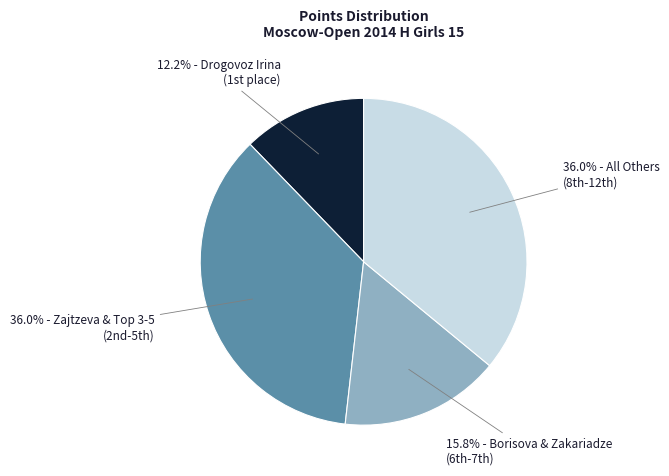

Is there any slice that represents more than half of the pie?

No